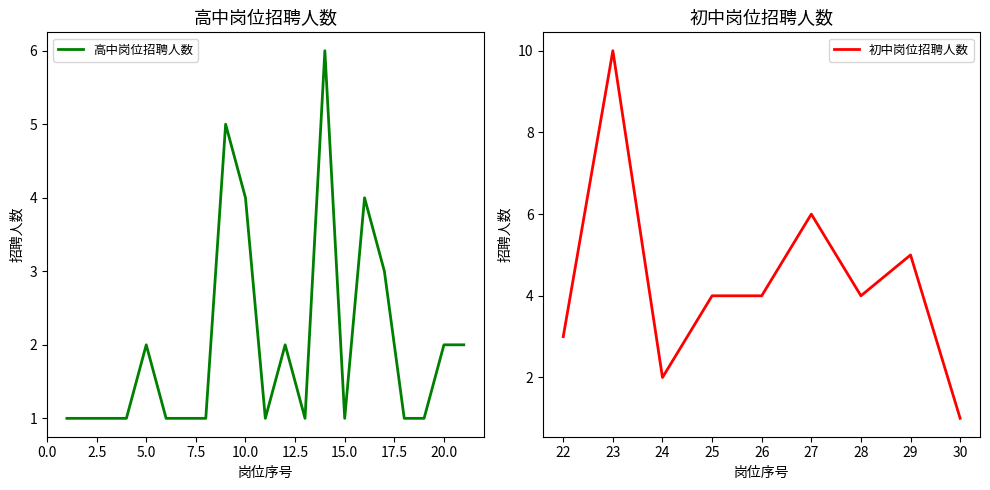

Is it true that 高中岗位招聘人数 equals 2 at 20.0?

True